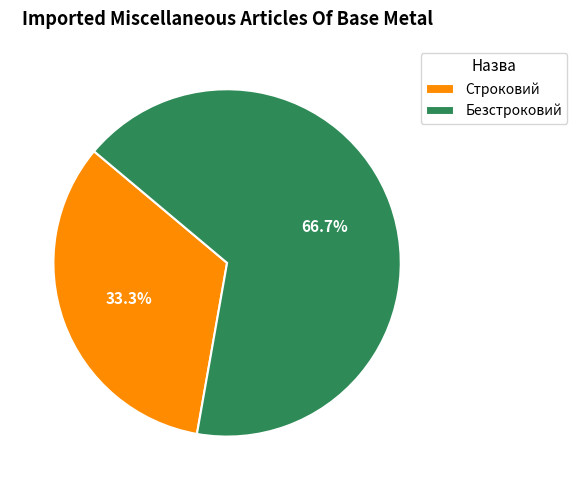

True or false: Строковий accounts for 33% of the total.

True